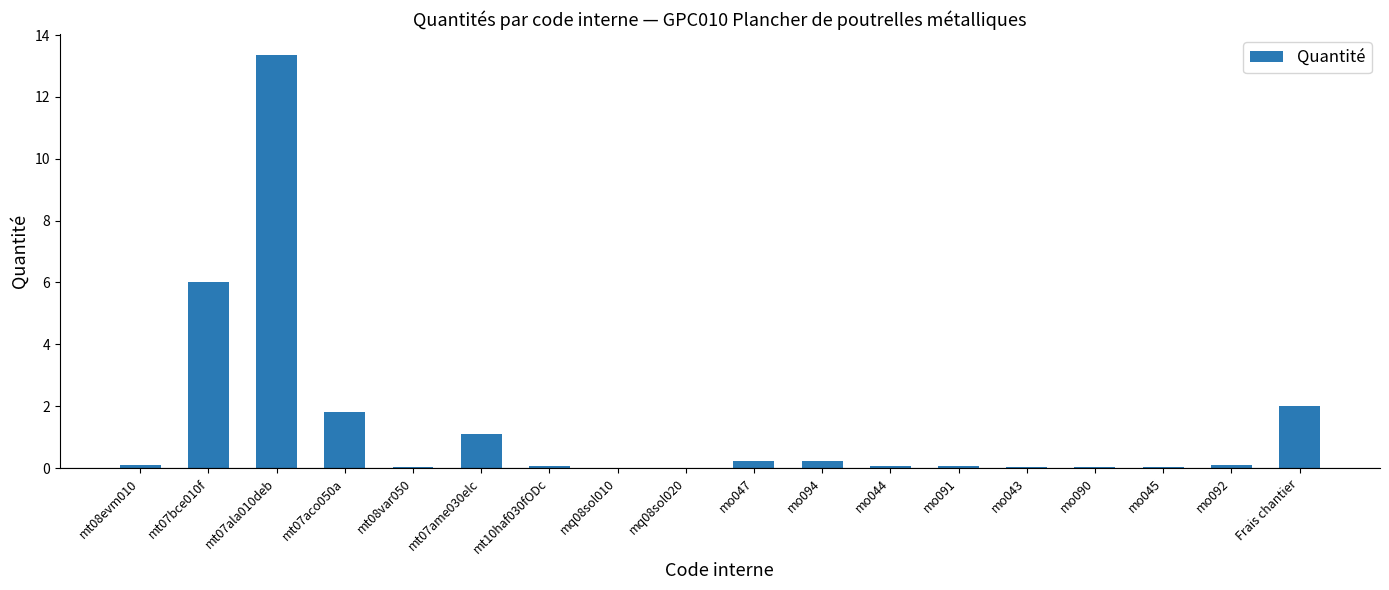

What is the sum of all values?

25.3